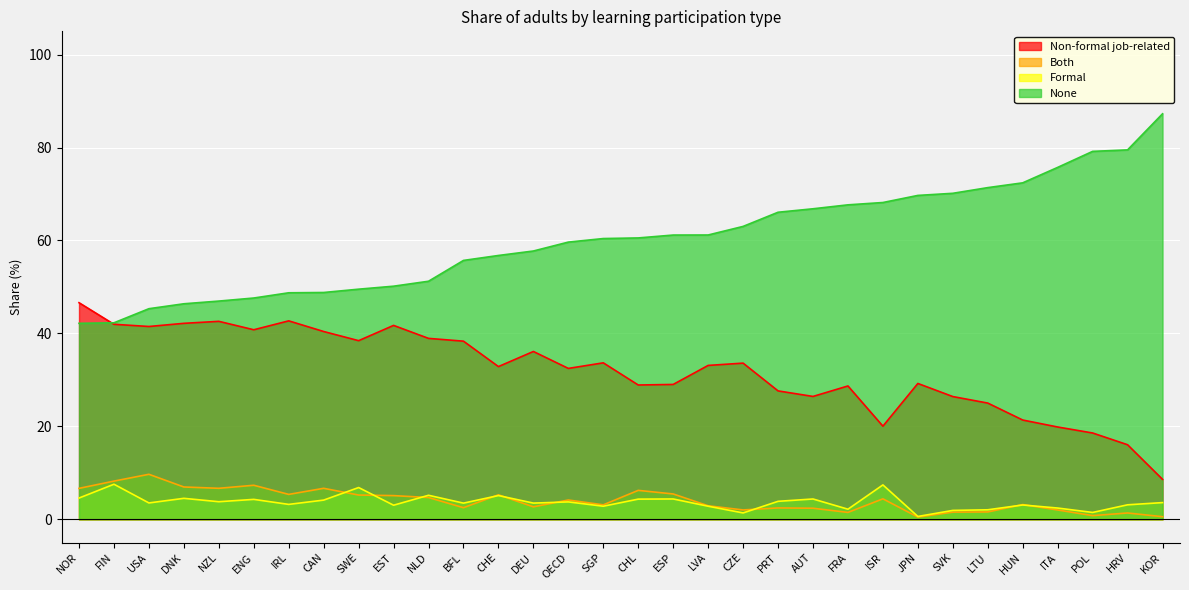

How many values in the Both series exceed 4?

16